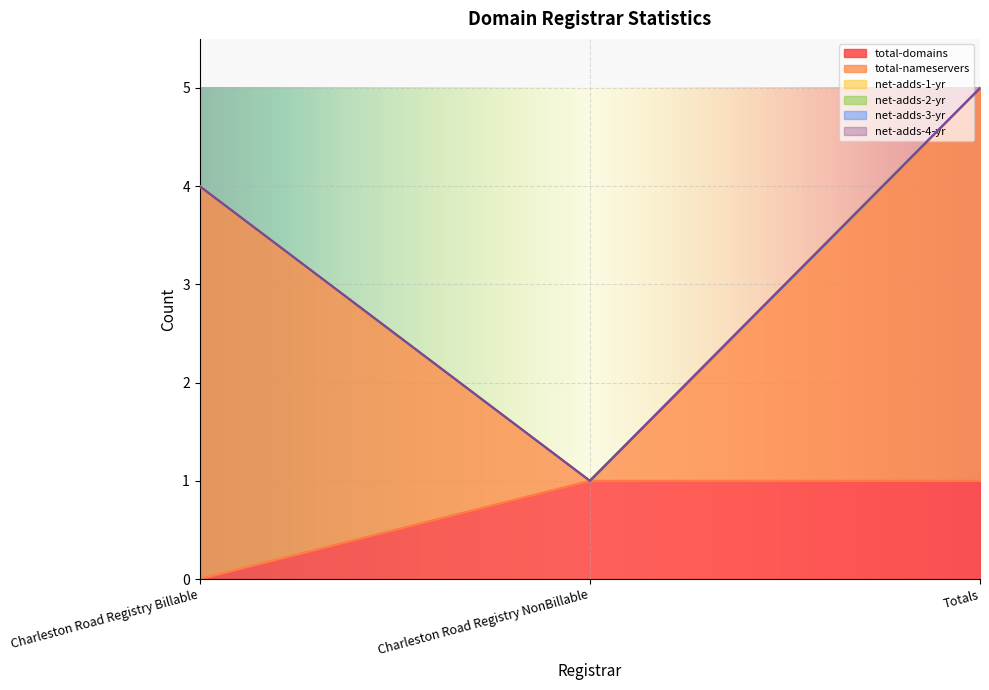

At which category does the chart reach its minimum across all series?

Charleston Road Registry Billable